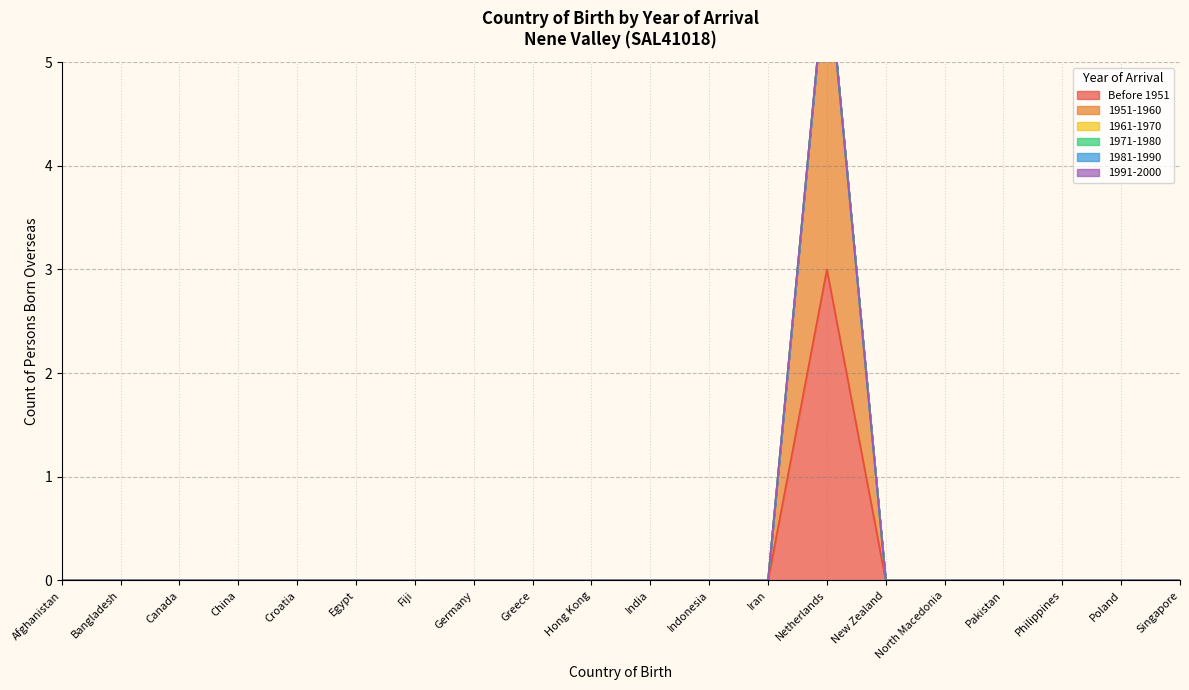

Is the value of 1971-1980 at Croatia greater than the value of 1961-1970 at Iran?

No